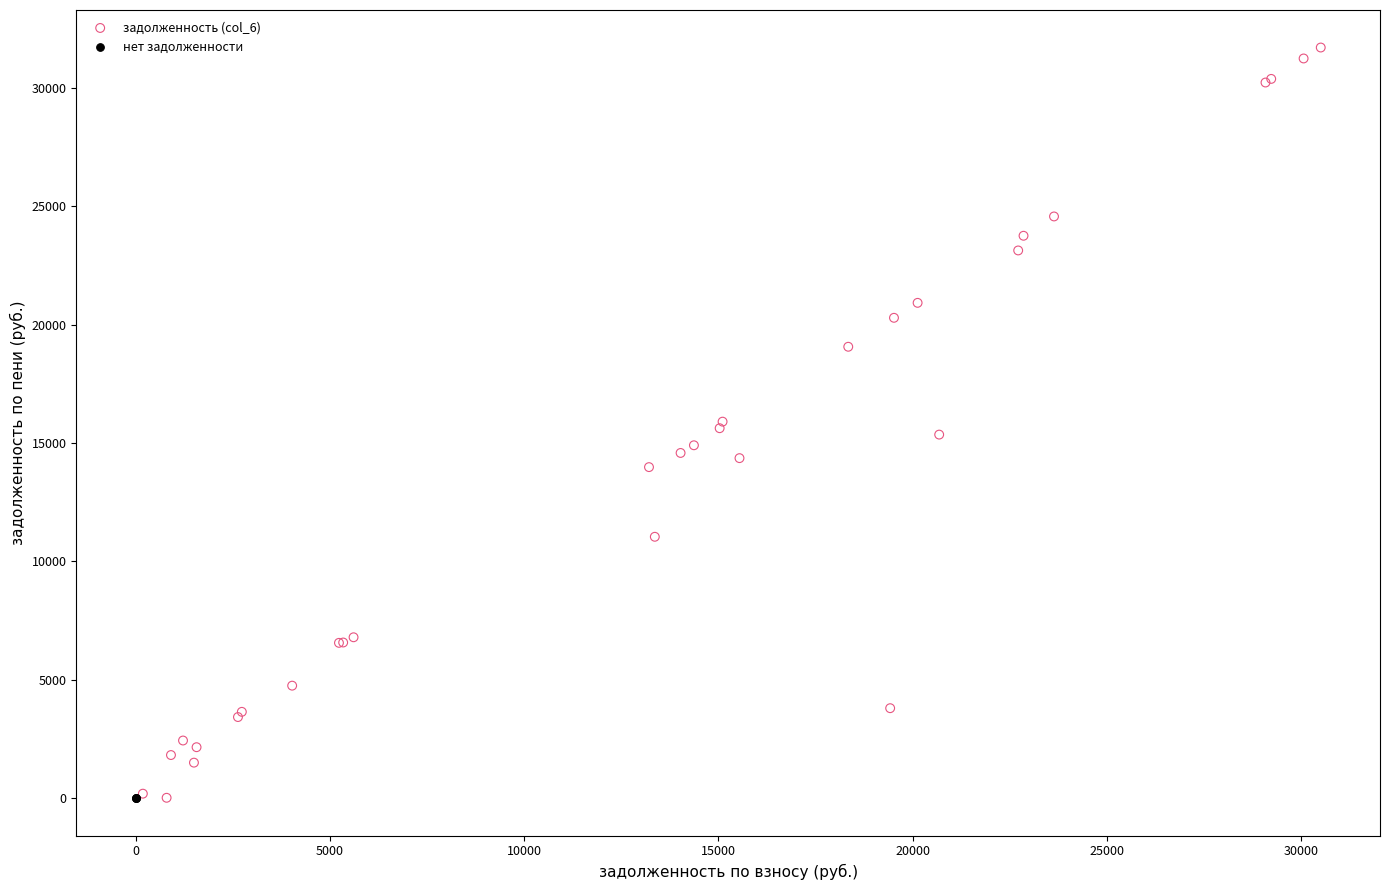

Which series reaches the maximum Y coordinate?

задолженность (col_6)